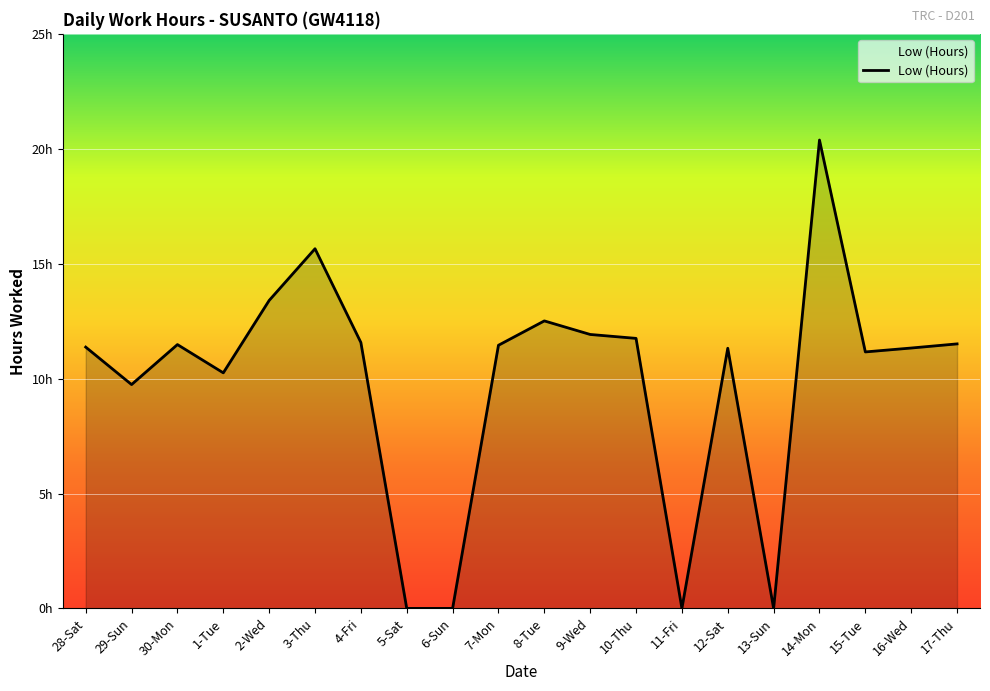

Rank the categories by value from highest to lowest.

14-Mon, 3-Thu, 2-Wed, 8-Tue, 9-Wed, 10-Thu, 4-Fri, 17-Thu, 30-Mon, 7-Mon, 28-Sat, 16-Wed, 12-Sat, 15-Tue, 1-Tue, 29-Sun, 5-Sat, 6-Sun, 11-Fri, 13-Sun